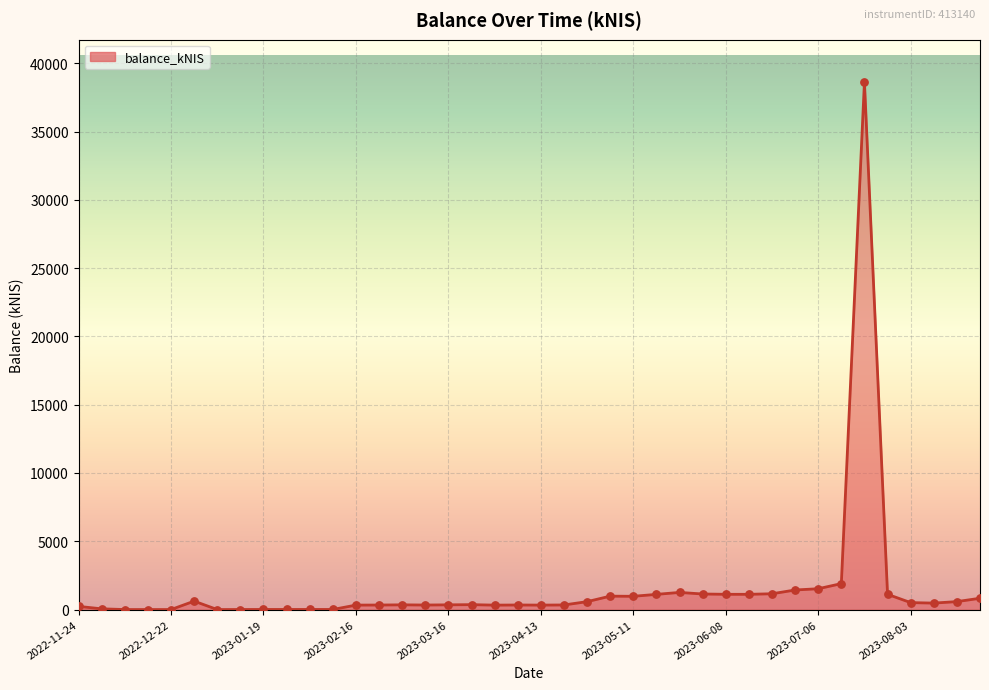

What is the difference between the maximum and minimum values?

38630.4